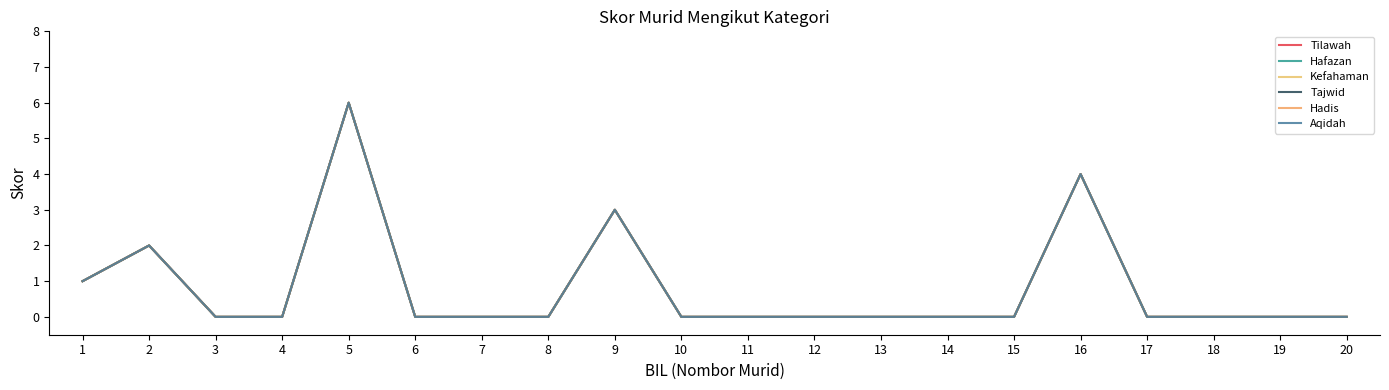

At which label is Tajwid closest to 3?

9